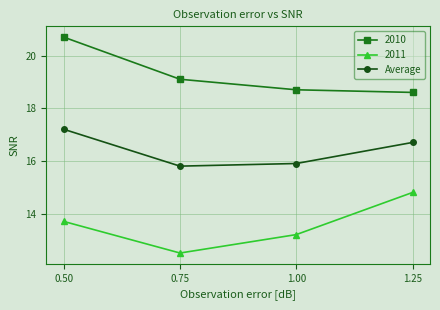

What is the label of the 2nd point from the left?

0.75